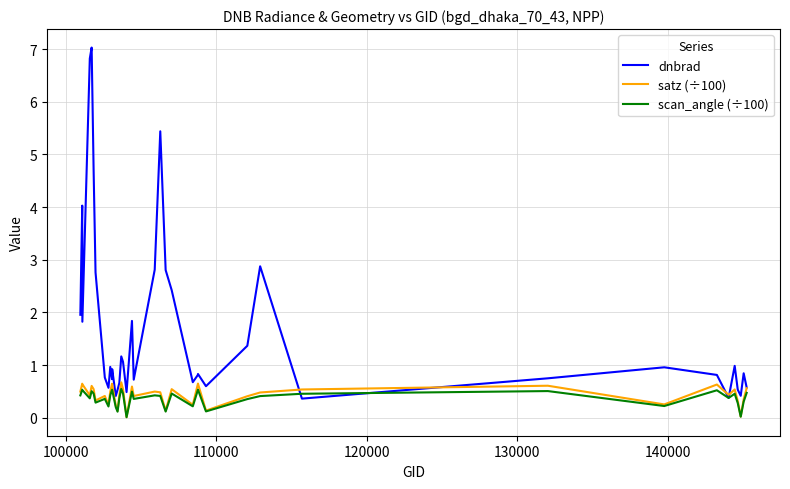

What is the difference between the second highest and second lowest values in the satz (÷100) series?

0.6